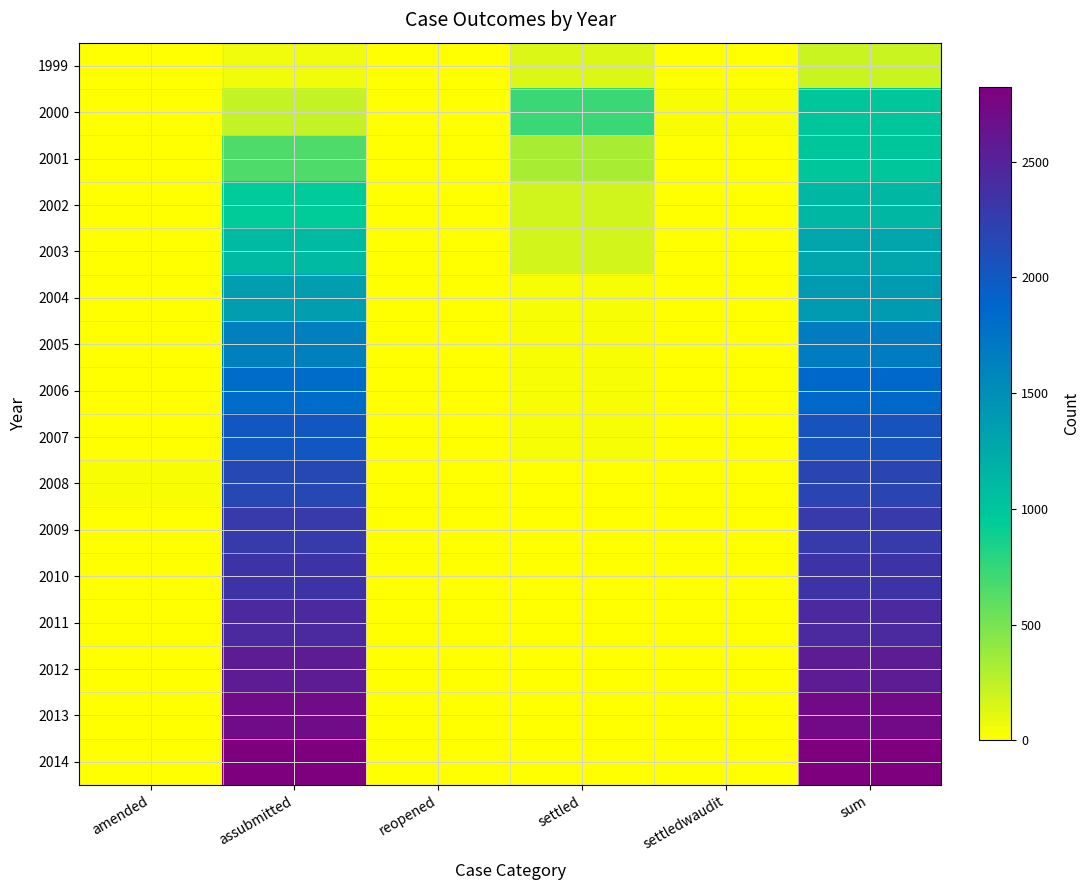

Which series has the largest range (max minus min)?

2014